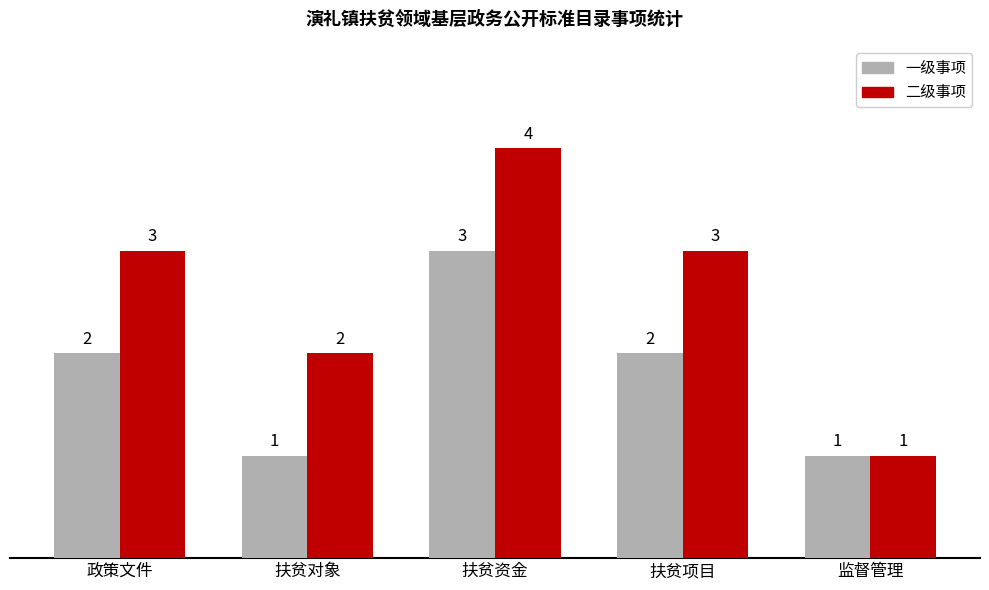

The value of 一级事项 at 扶贫项目 is 3. True or false?

False